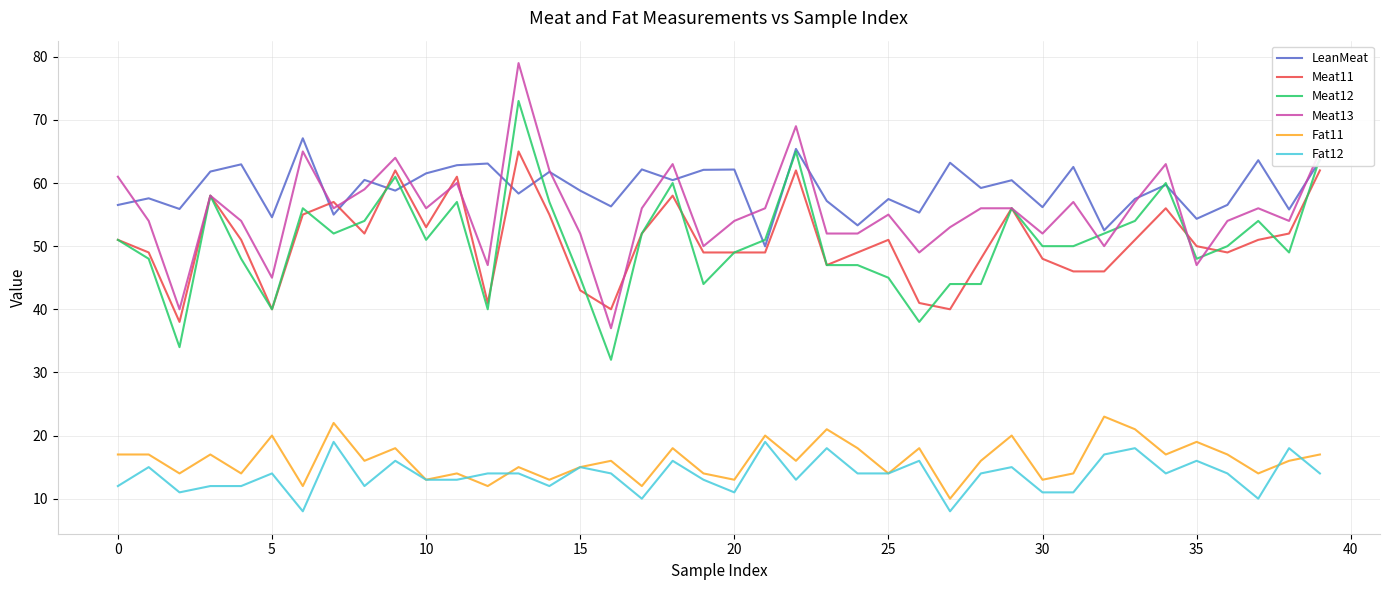

Which series ends up on top after the final intersection of Fat12 and Fat11?

Fat11